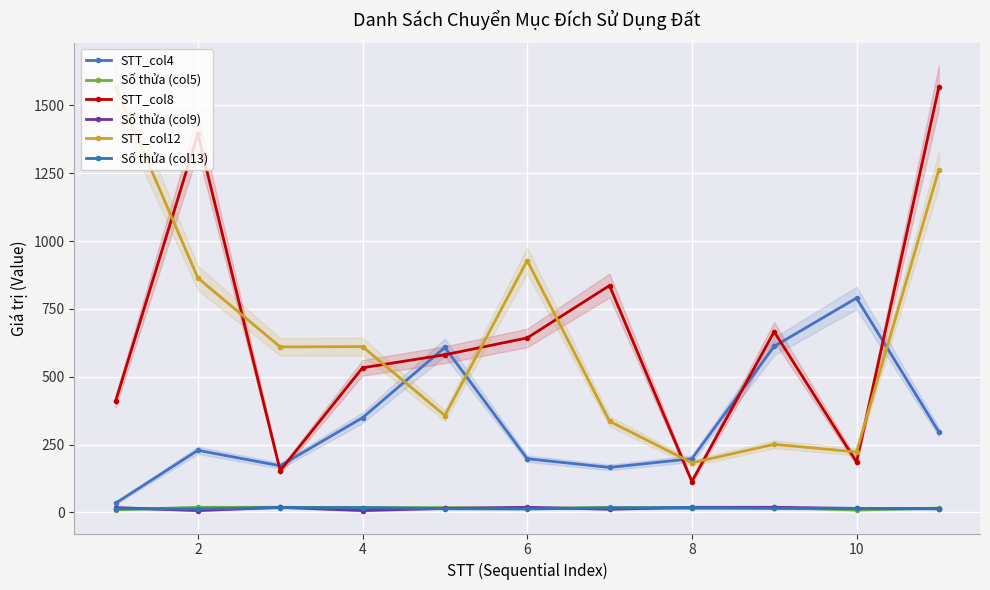

Is the value of STT_col8 at 10 greater than the value of Số thửa (col9) at 6?

Yes